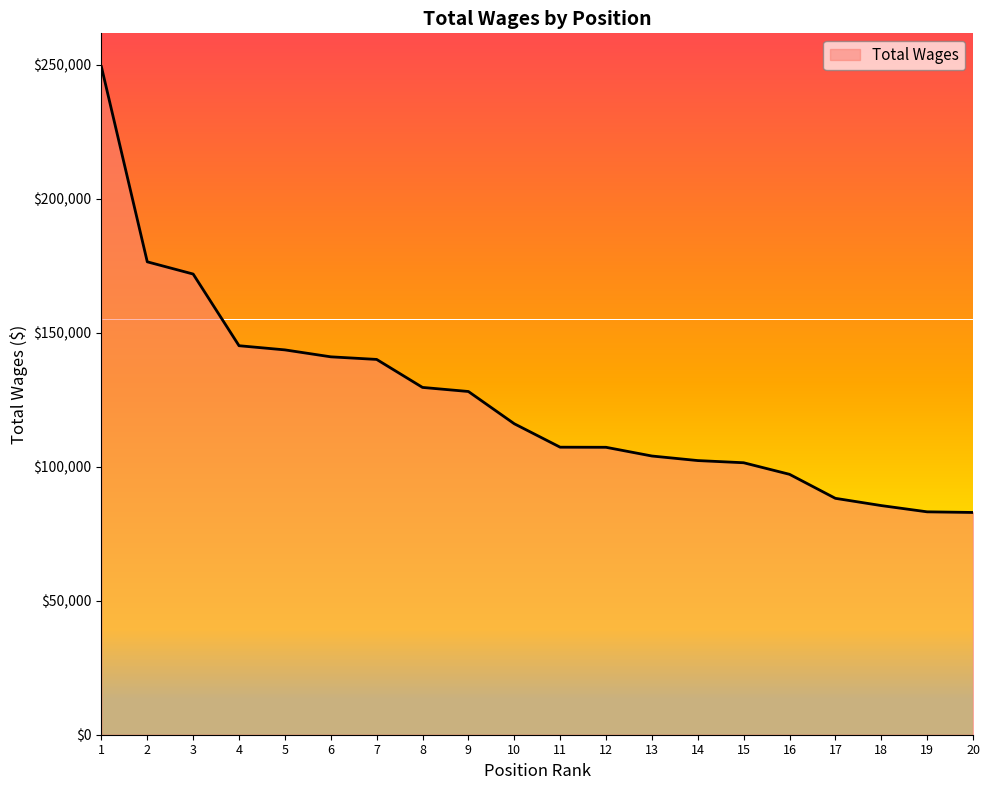

Is it true that the value at 19 is 83158?

True